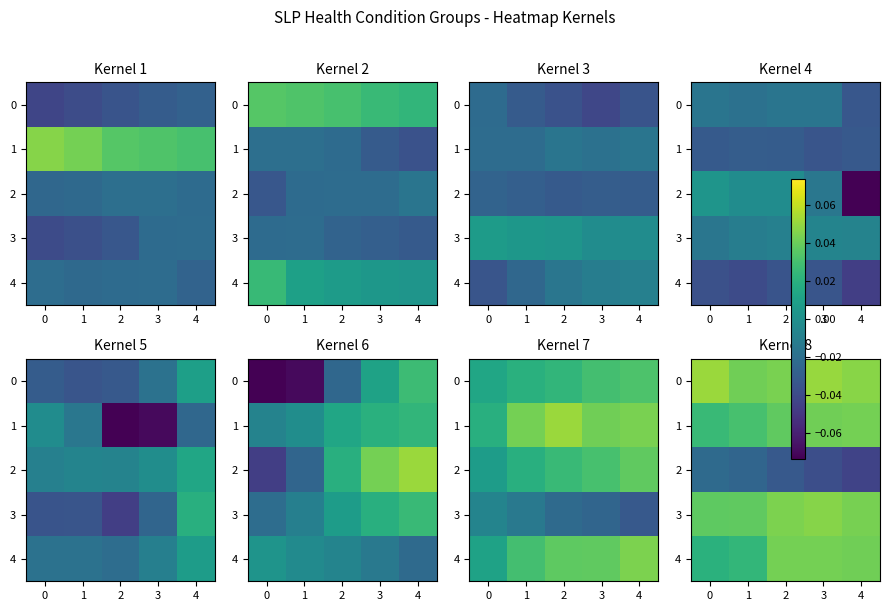

Count the number of data series in this chart.

5